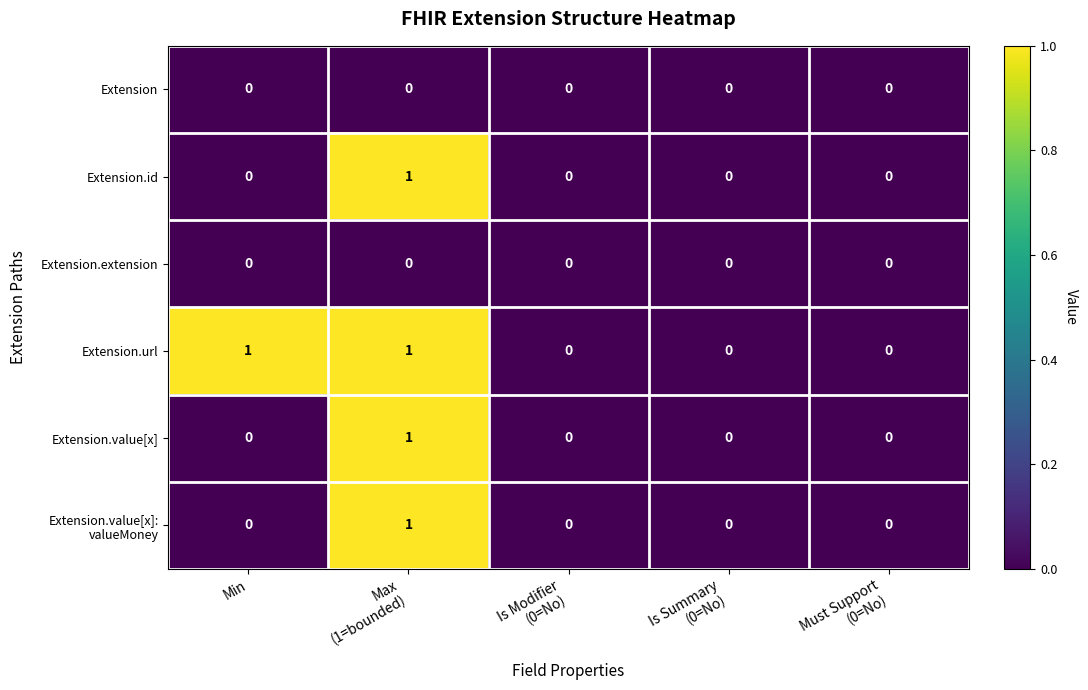

True or false: Extension.id has a value of 0 at Min.

True